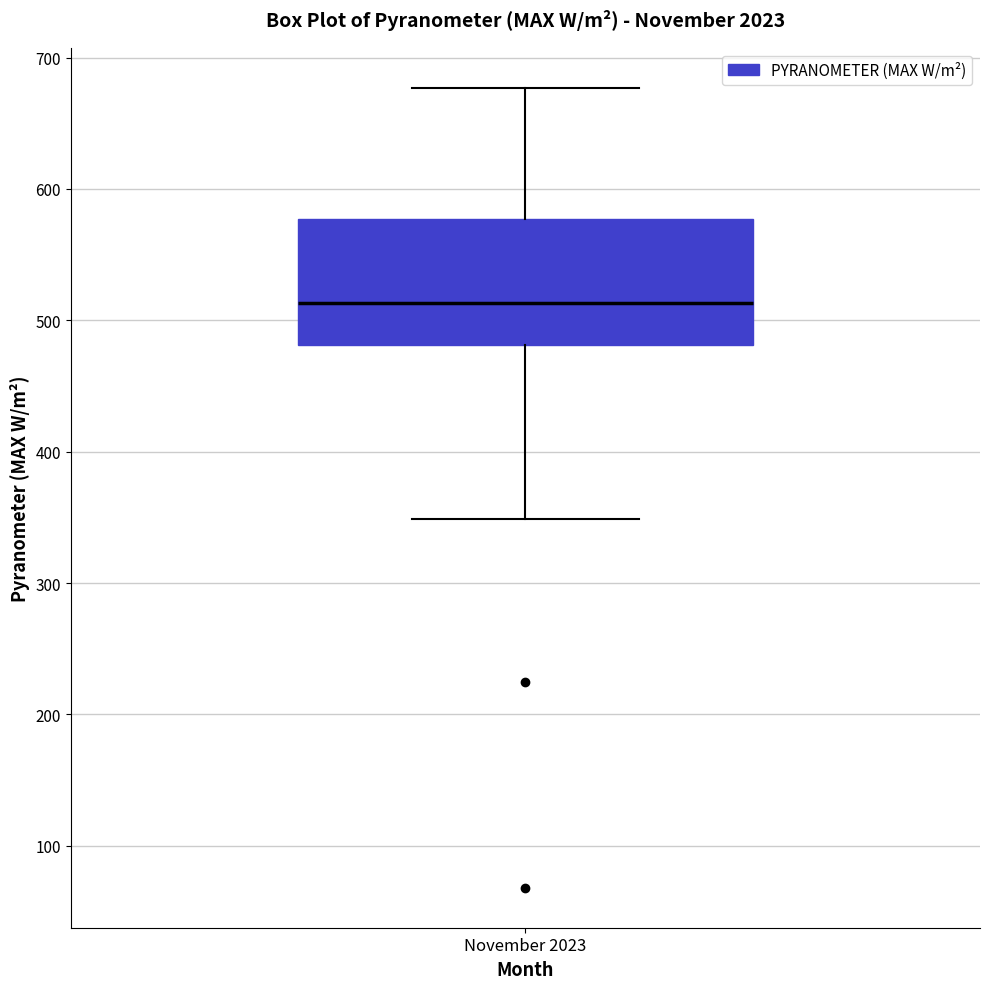

Read this box plot against the y-axis: the position of the median line, the range covered by the box, and the ends of both whiskers. The values are not printed on the chart, so give them approximately, as read against the axis.

median 510, box 480 to 580, whiskers 350 to 680